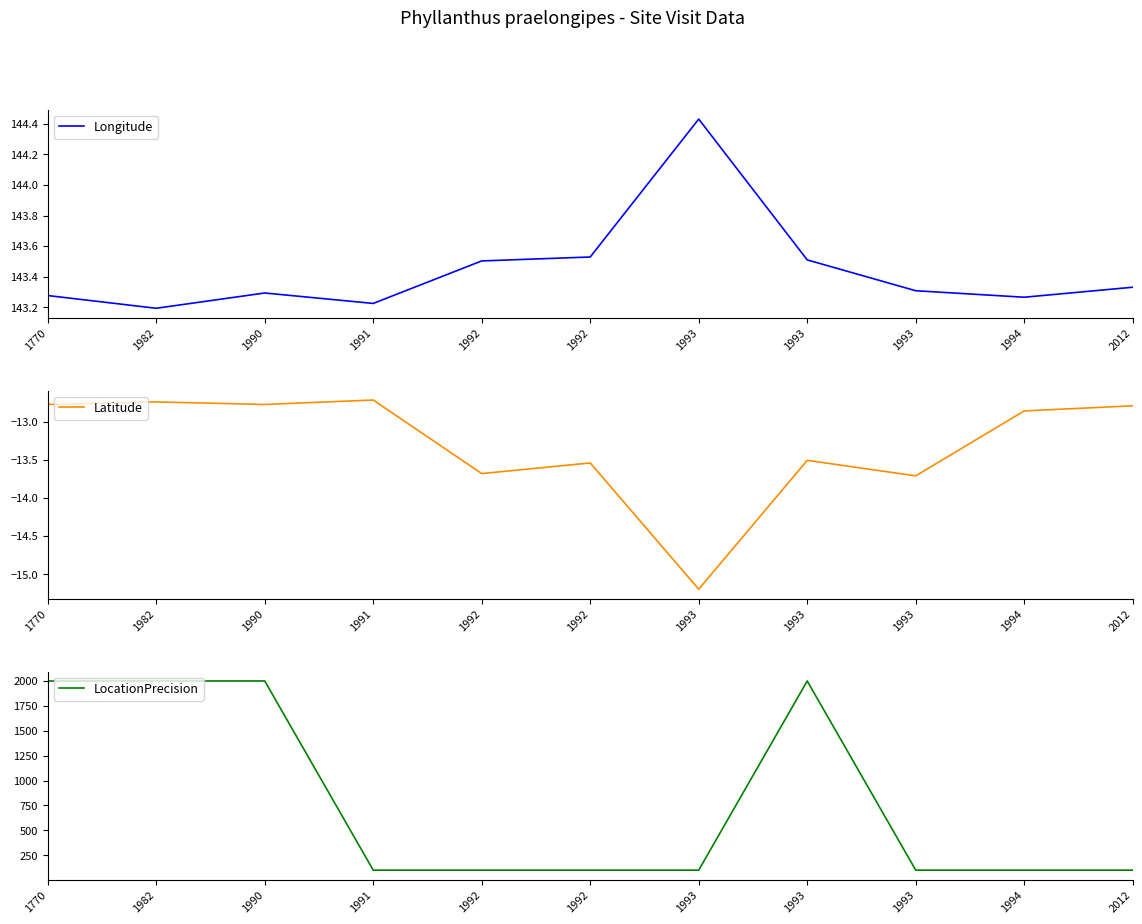

True or false: Latitude has more than 0 points higher than both neighbors.

True